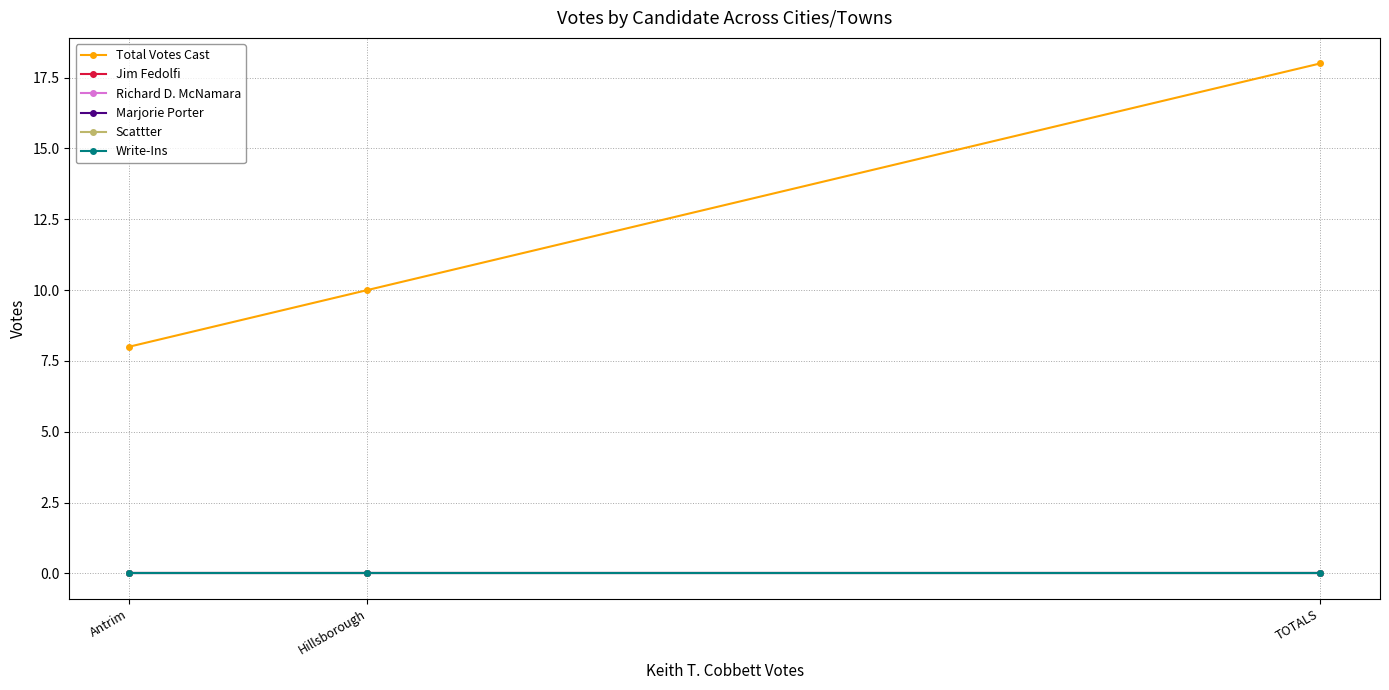

Is the value of Scattter at Hillsborough greater than the value of Jim Fedolfi at Antrim?

No